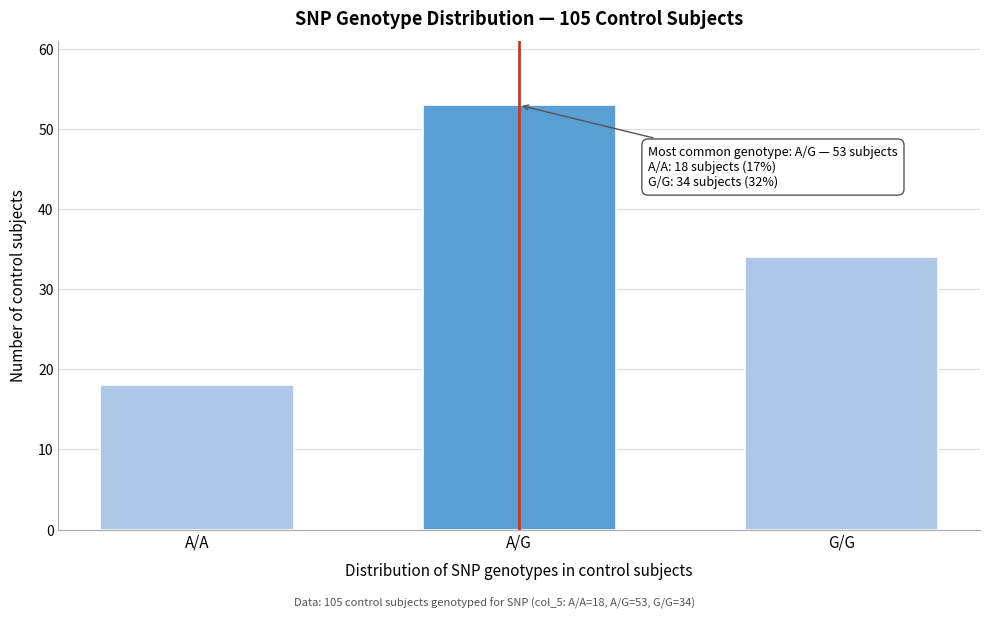

Reading right to left, extract all data points from this chart.

G/G=34	A/G=53	A/A=18